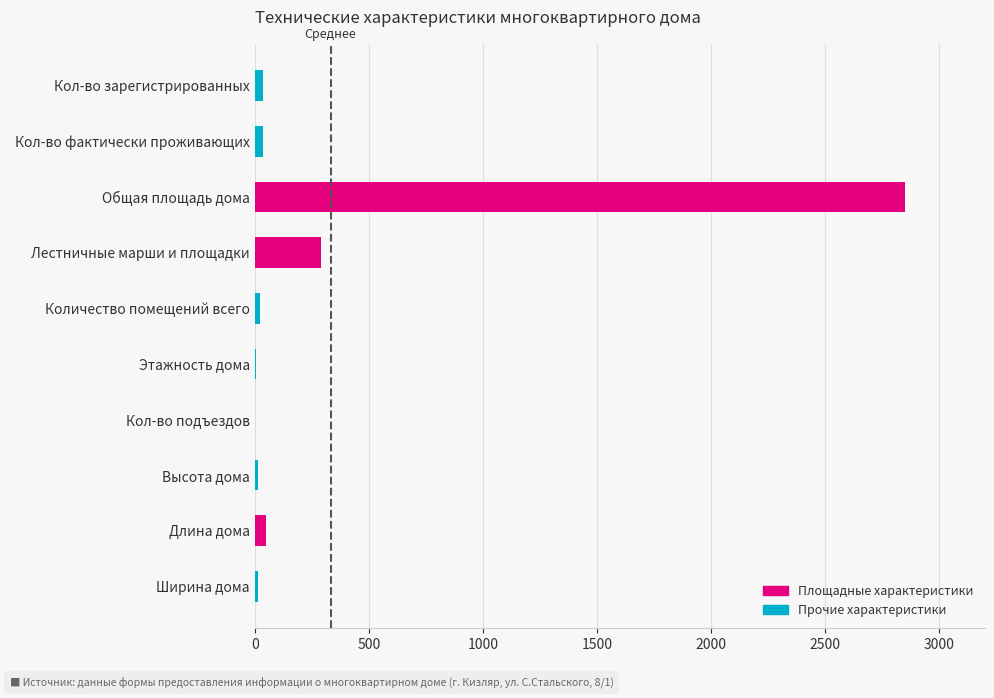

Does the chart contain stacked bars?

No